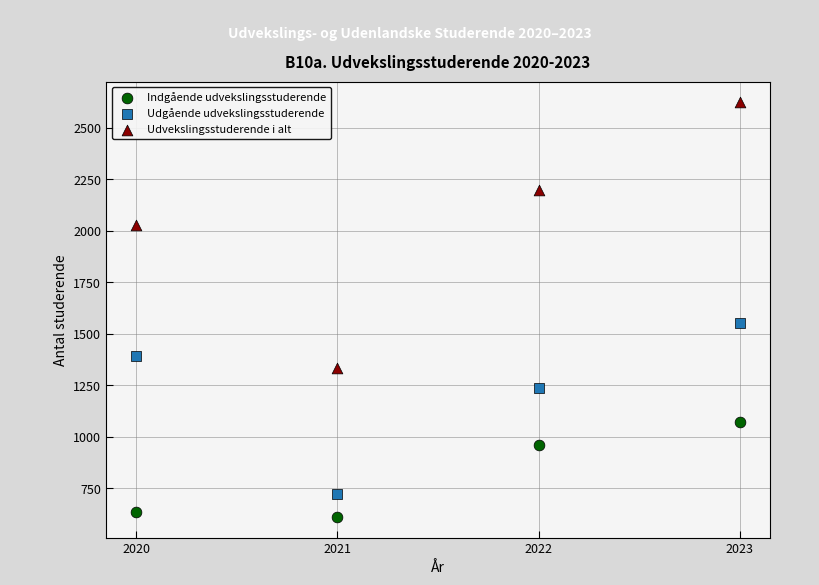

What are all the series names shown in the legend?

Indgående udvekslingsstuderende, Udgående udvekslingsstuderende, Udvekslingsstuderende i alt